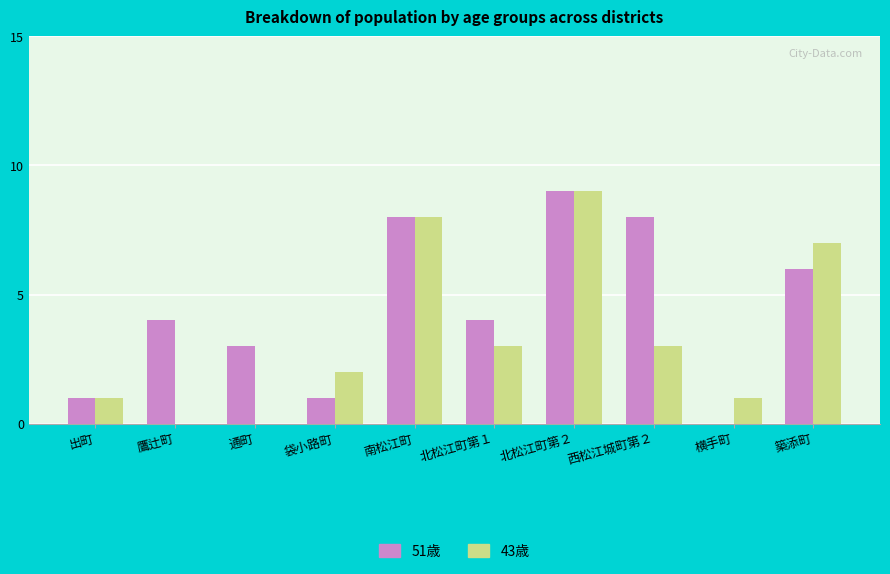

Reading left to right, what are all the values shown in this chart?

51歳: 1	4	3	1	8	4	9	8	0	6
43歳: 1	0	0	2	8	3	9	3	1	7